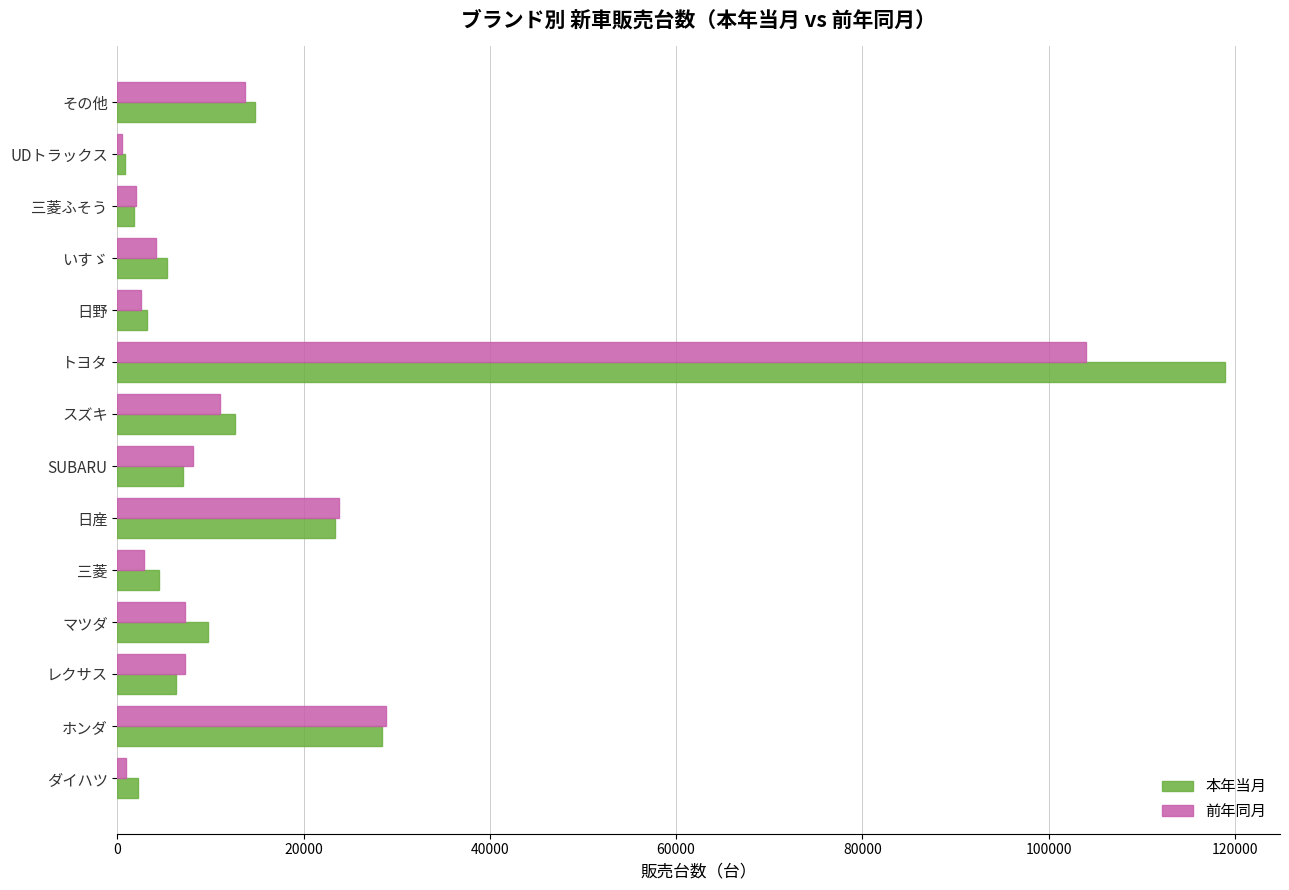

What is the maximum value shown in the chart?

118916